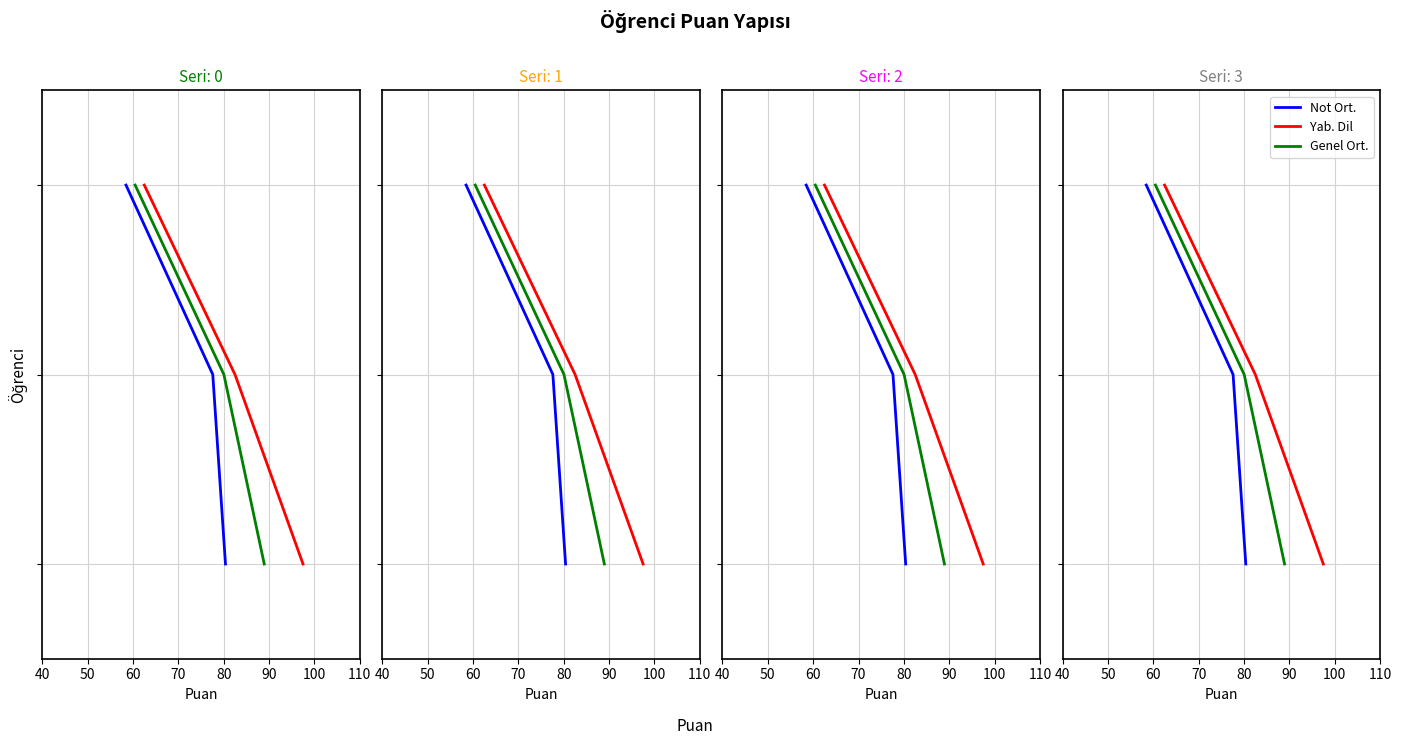

Is this an area chart (filled region under the line)?

No